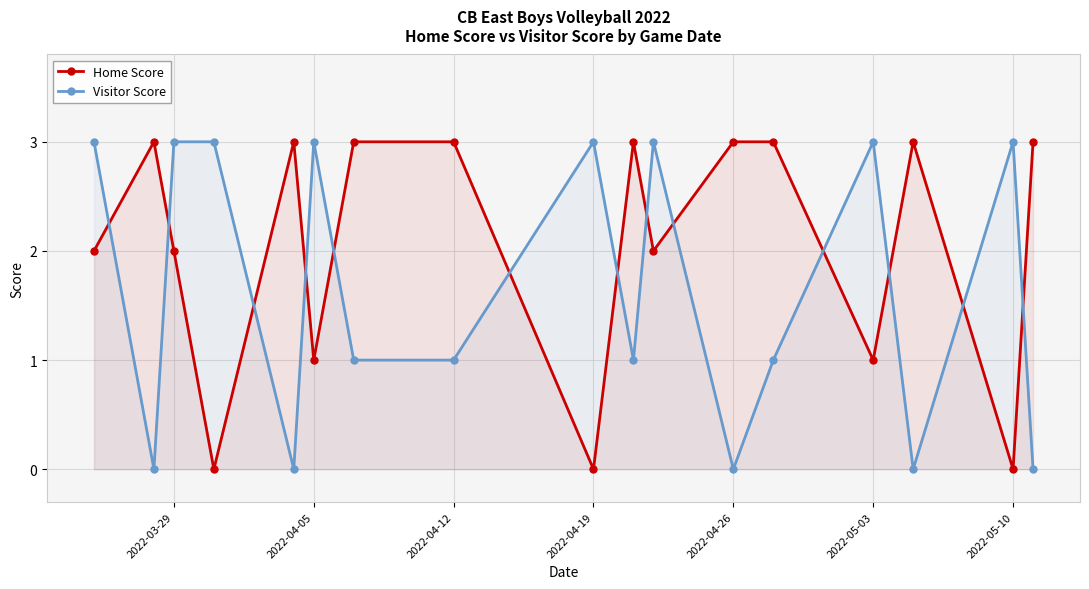

What is the highest value of the Visitor Score series?

3